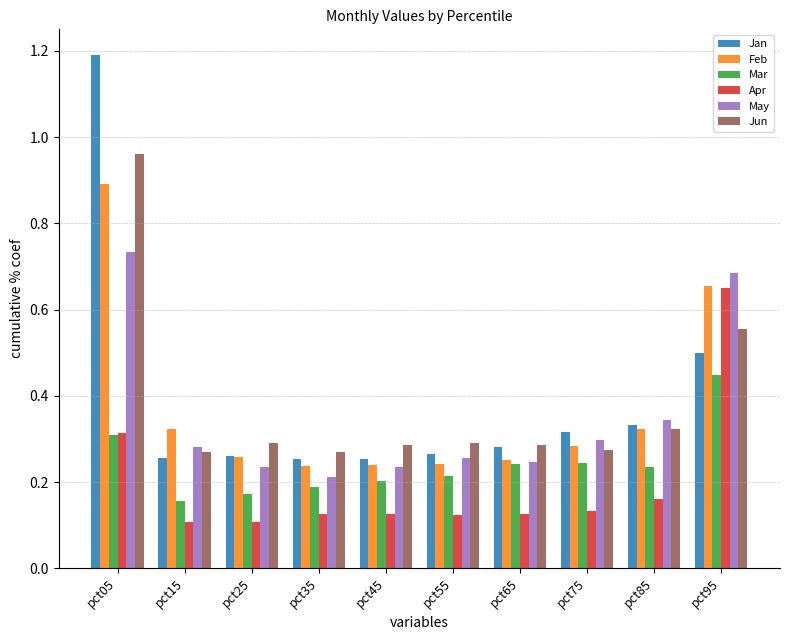

What are all the series names shown in the legend?

Jan, Feb, Mar, Apr, May, Jun